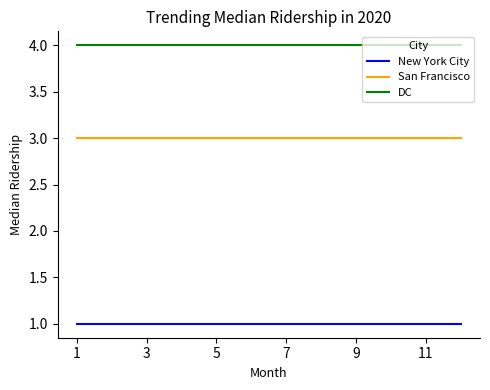

What is the greatest value displayed?

4